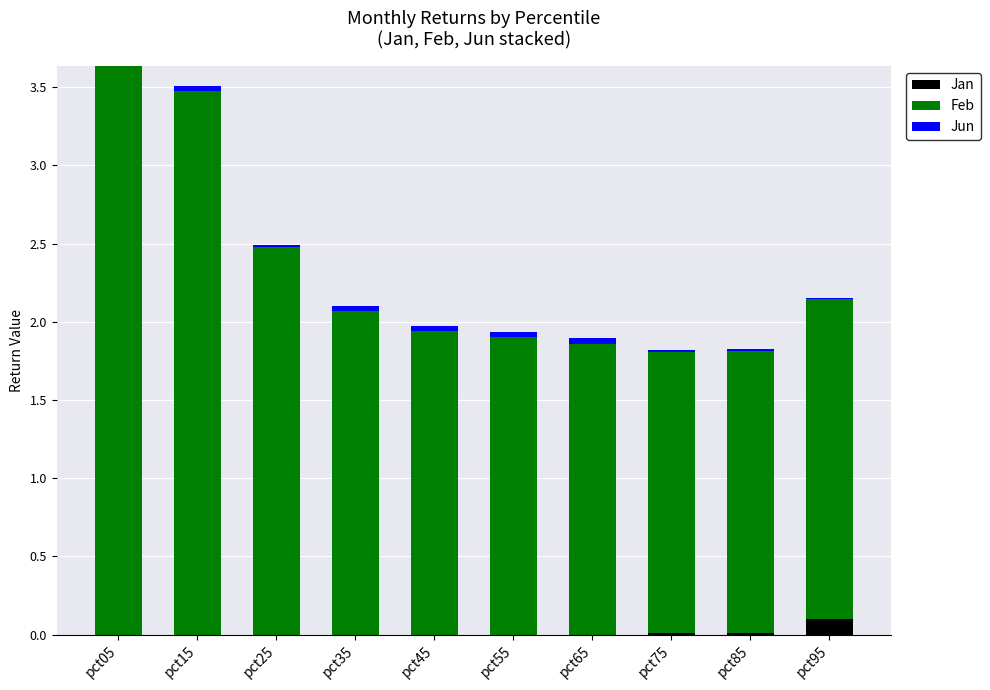

The Jan series shows 0.0 at pct65. True or false?

True